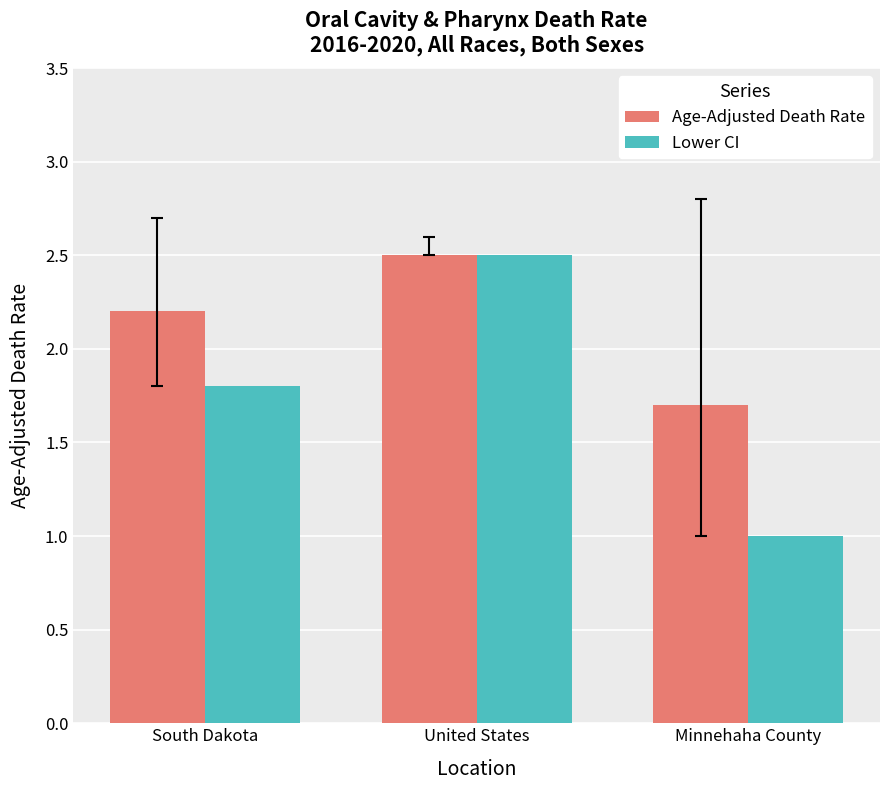

Which label corresponds to the largest value in the chart?

United States